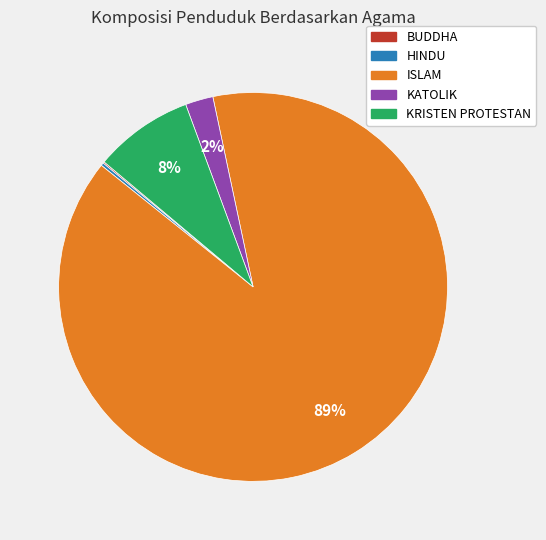

The KATOLIK slice represents 2% of the pie. True or false?

True